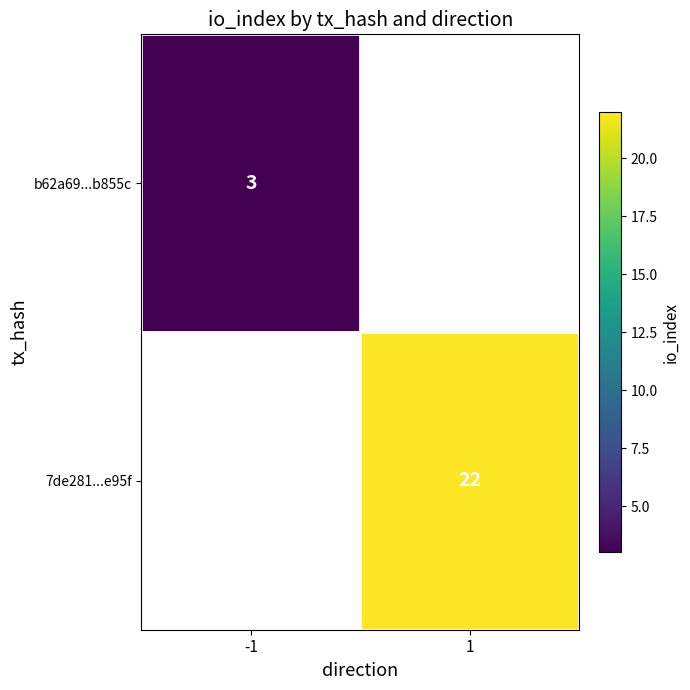

At how many categories does at least one series exceed 10?

1